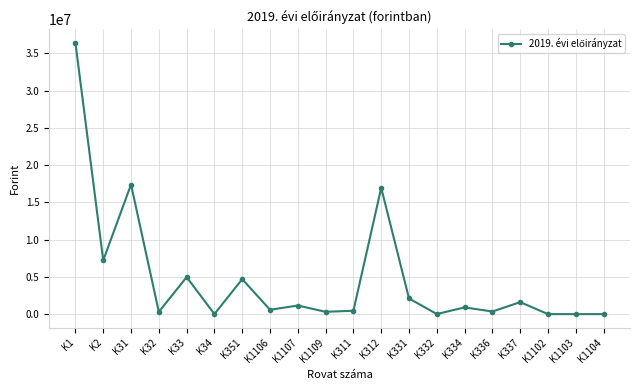

Between K331 and K2, which is larger?

K2